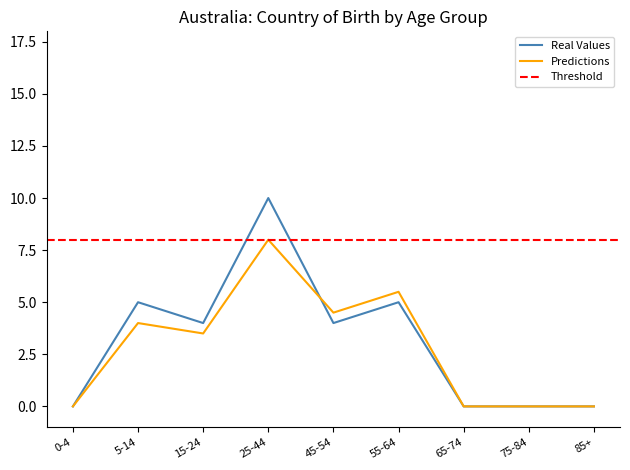

What is the average value of the Predictions series?

2.8